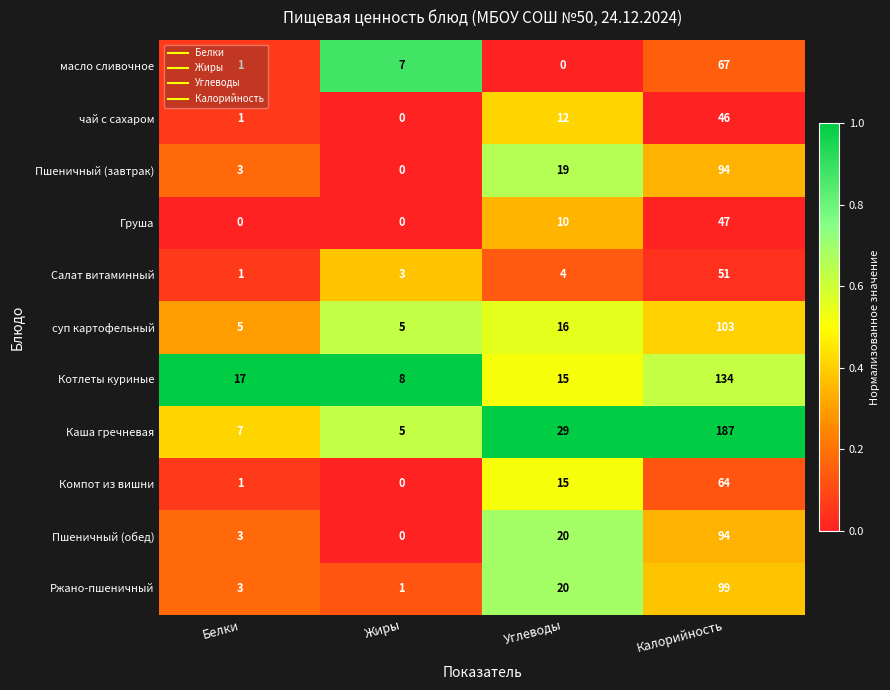

The чай с сахаром series shows 12 at Углеводы. True or false?

True